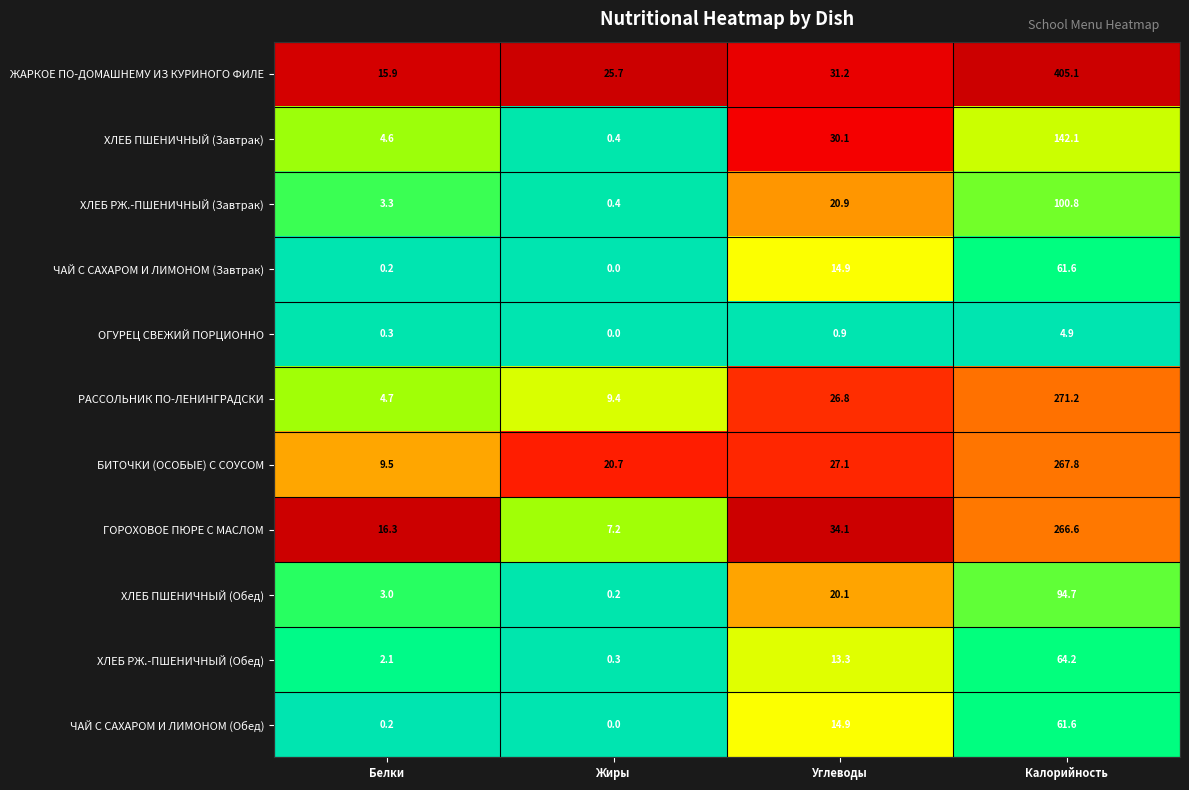

Rank the categories by ЖАРКОЕ ПО-ДОМАШНЕМУ ИЗ КУРИНОГО ФИЛЕ value from highest to lowest.

Калорийность, Углеводы, Жиры, Белки